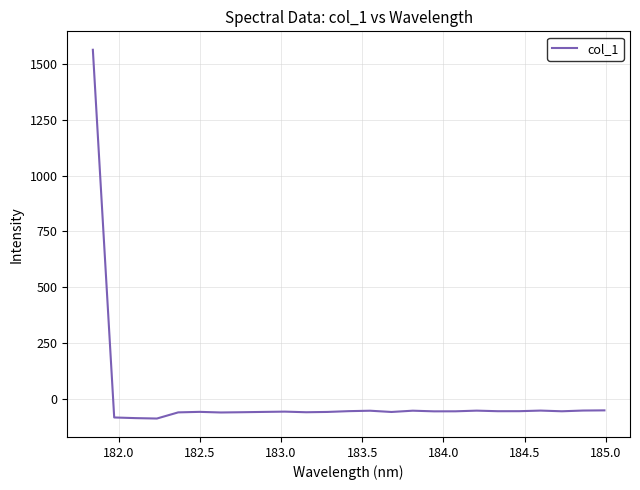

What is the smallest value displayed?

-89.8